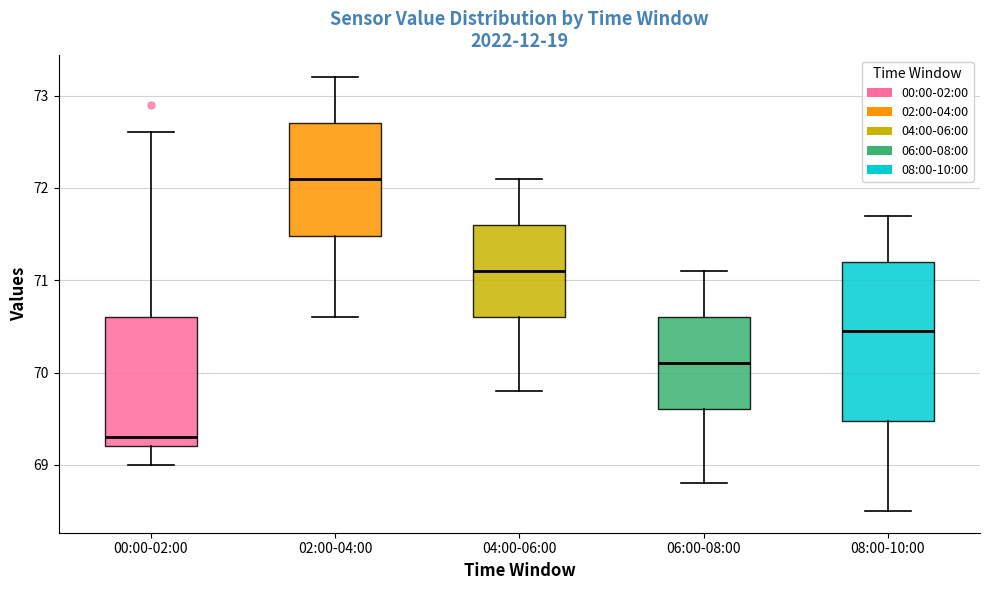

Where is the lower edge of the box for 02:00-04:00 on the y-axis? The values are not printed on the chart, so give them approximately, as read against the axis.

71.5